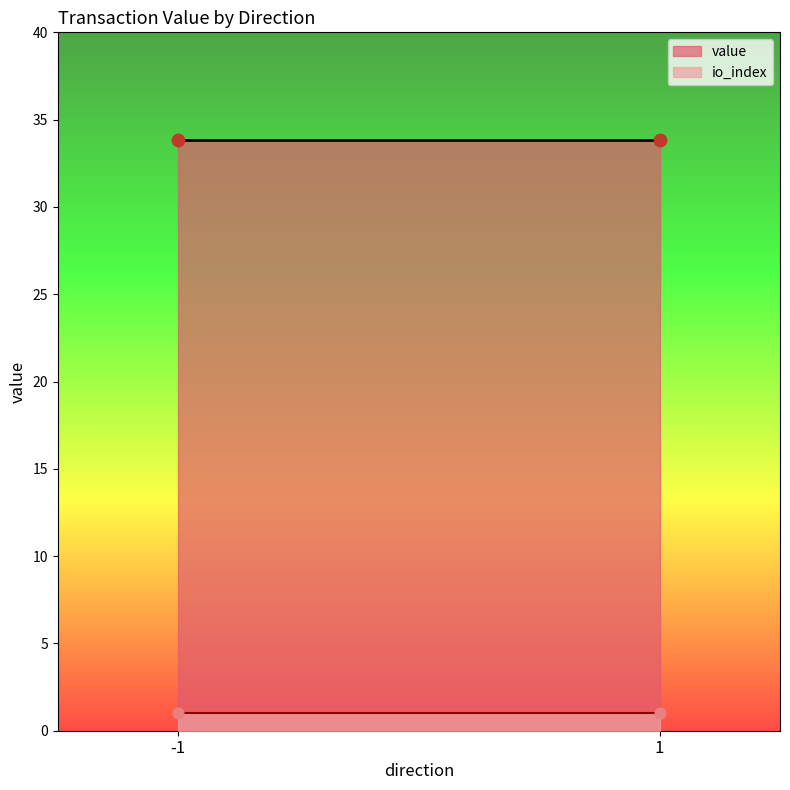

Which series reaches the maximum Y coordinate?

value